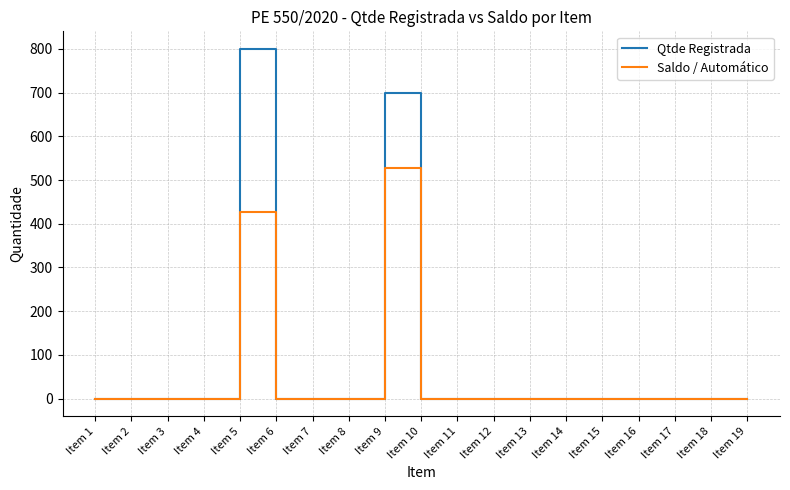

Does the chart have visible grid lines?

Yes